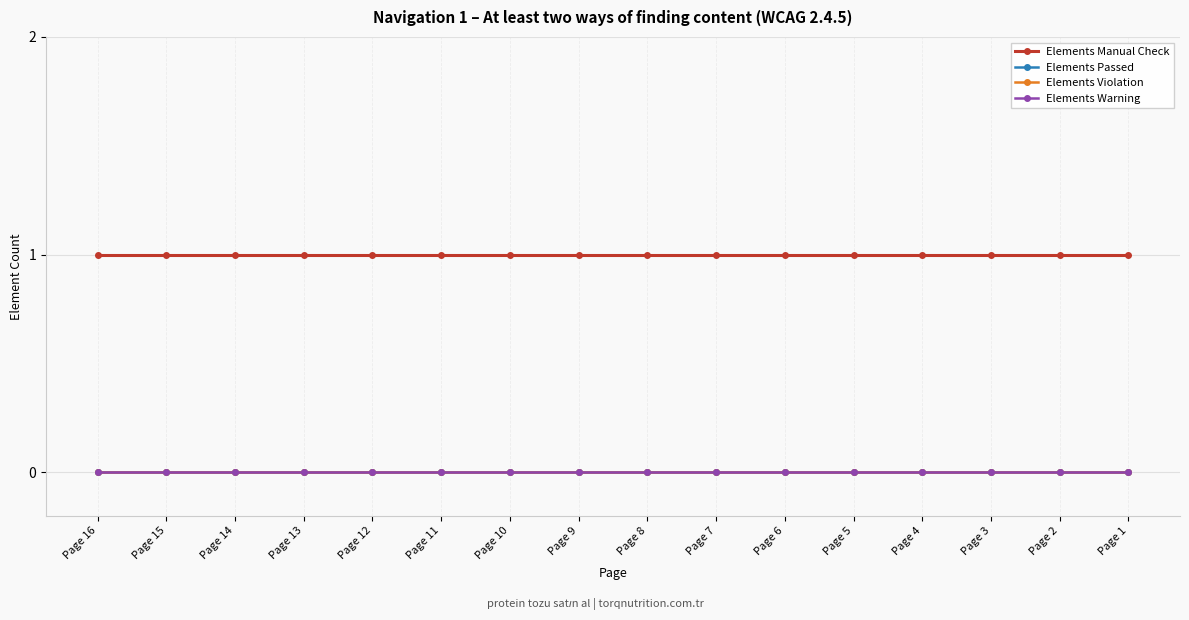

The Elements Manual Check series shows 1 at Page 4. True or false?

True